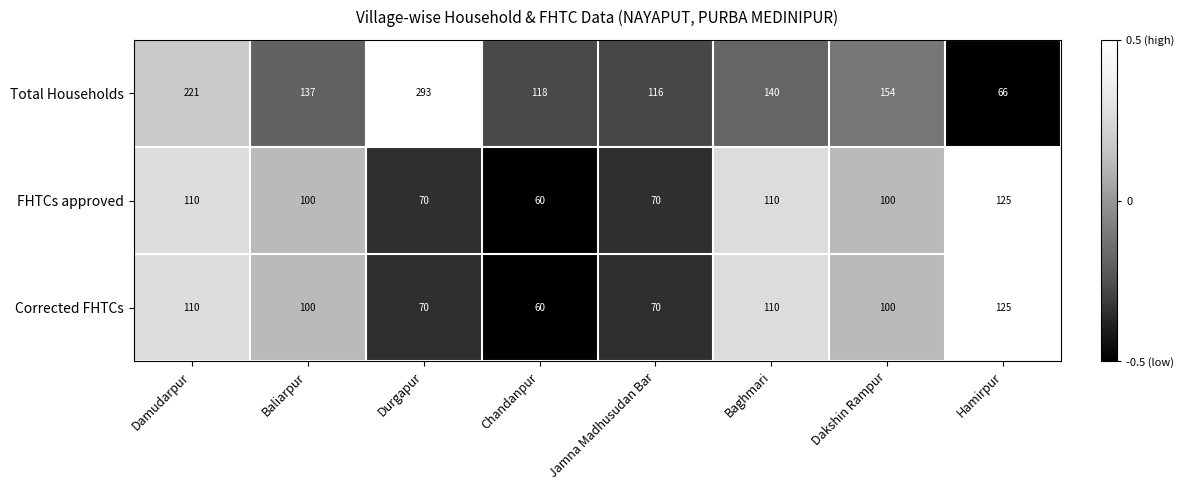

Reading right to left, list all the values displayed in this chart.

Total Households: 66	154	140	116	118	293	137	221
FHTCs approved: 125	100	110	70	60	70	100	110
Corrected FHTCs: 125	100	110	70	60	70	100	110